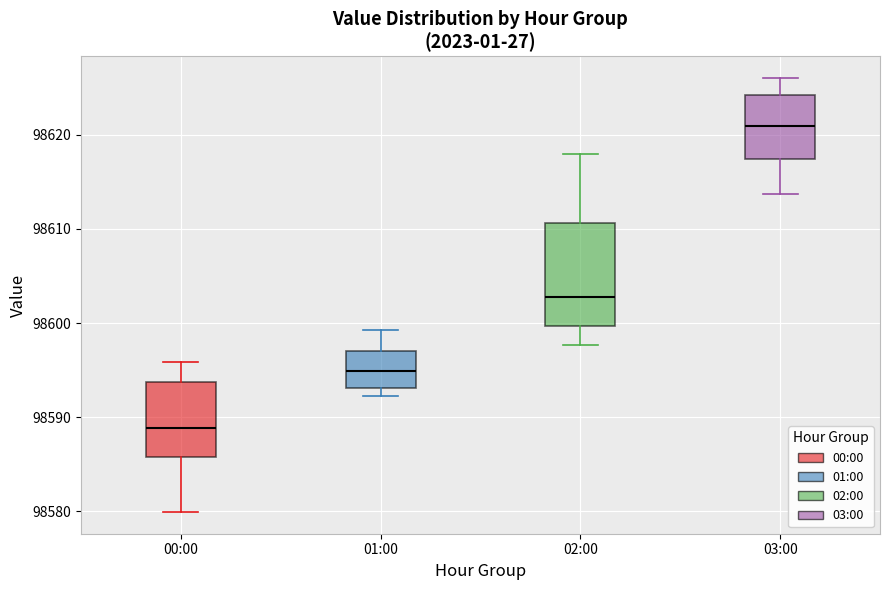

Which box has the highest median line?

03:00